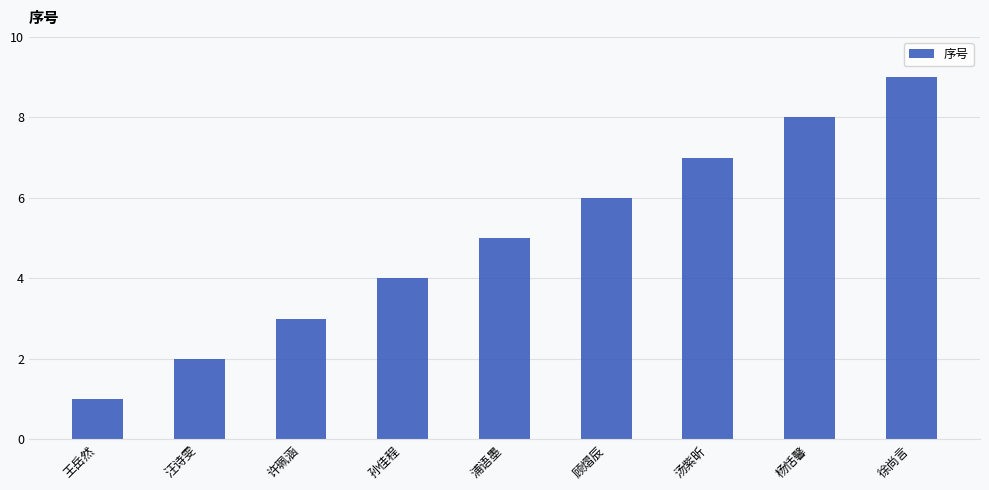

What is the minimum value shown in the chart?

1